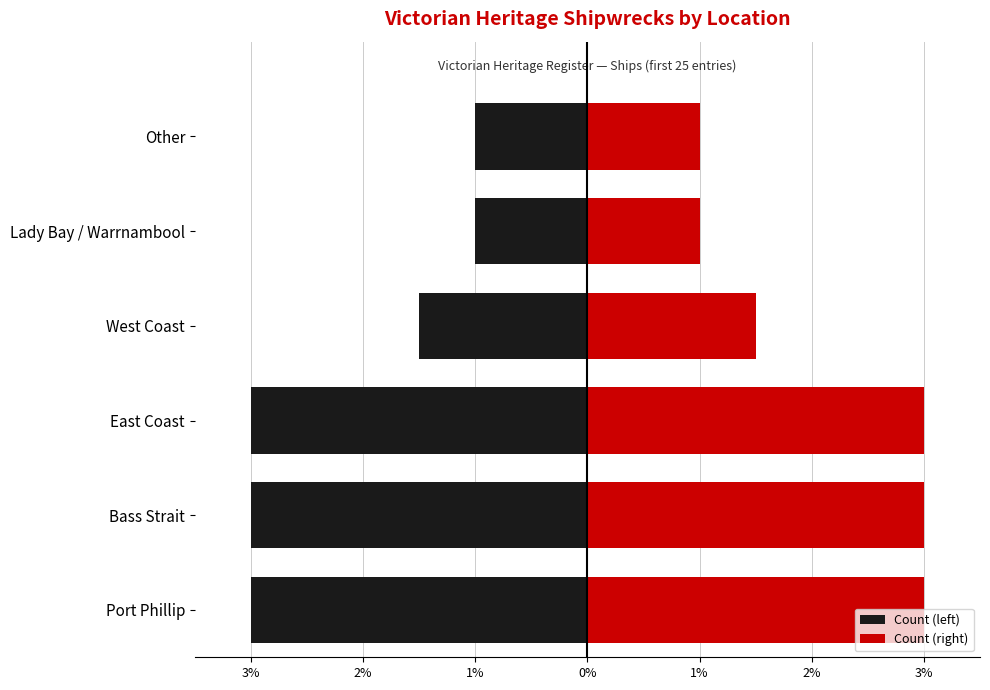

The Count (left) series shows -0.3 at Lady Bay / Warrnambool. True or false?

False